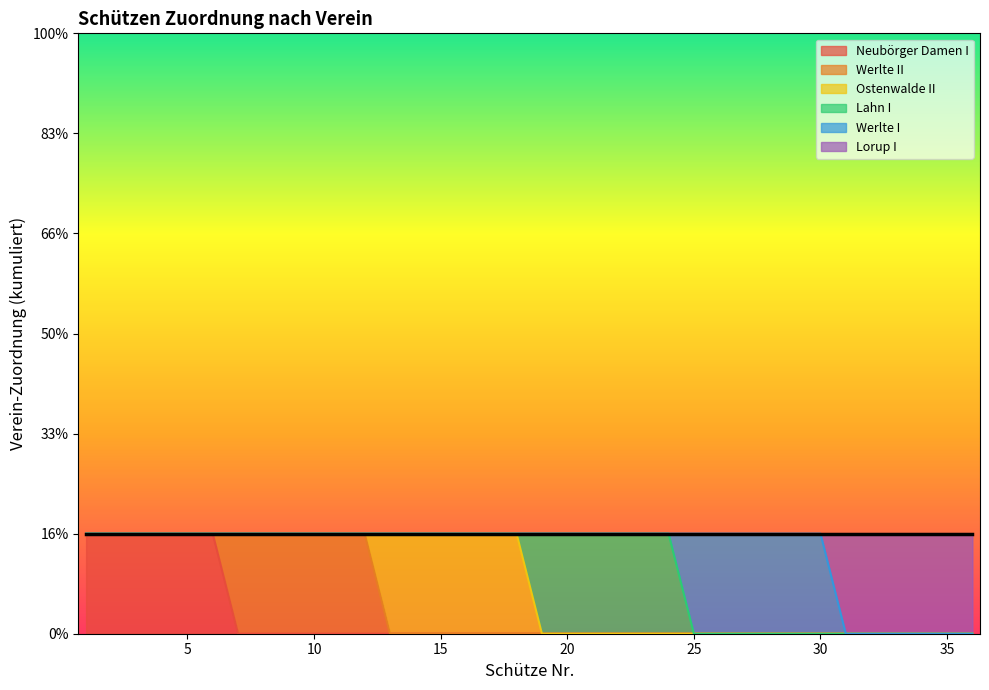

How many data points in Werlte I are above 0?

6